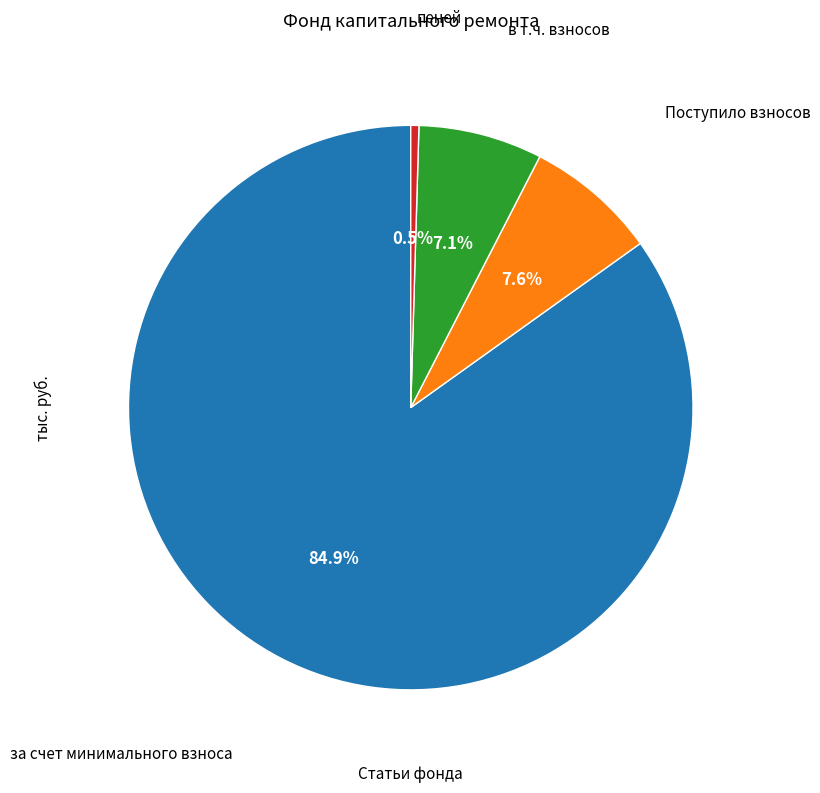

Is пеней the majority of the pie?

No